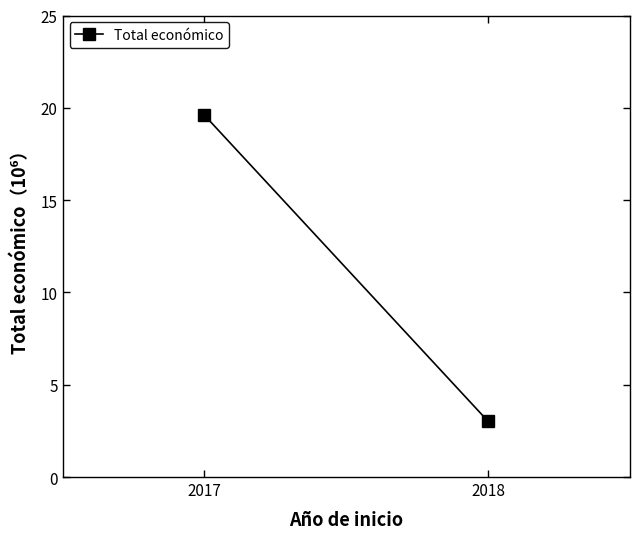

How many data points are less than 19?

1